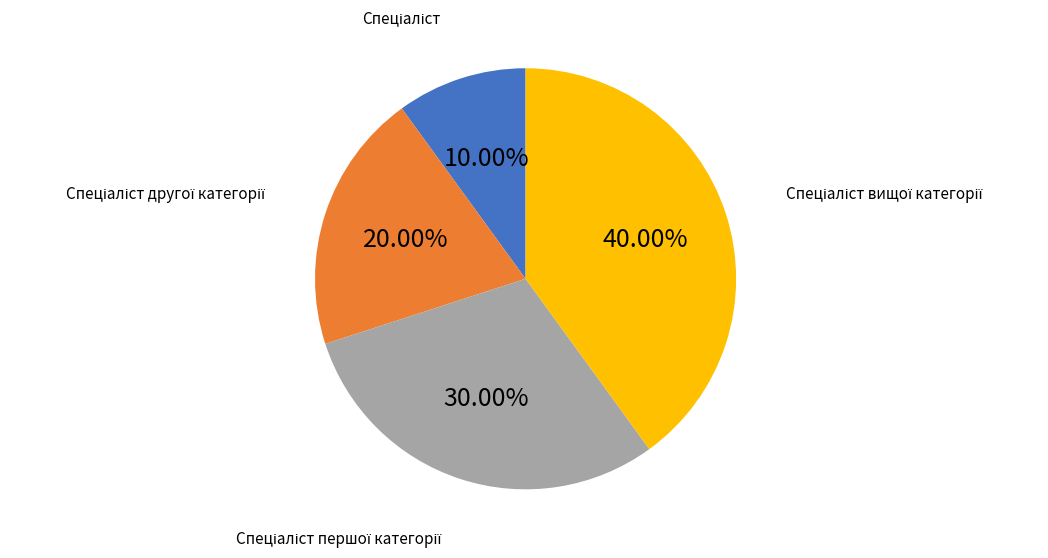

Is there any slice that represents more than half of the pie?

No